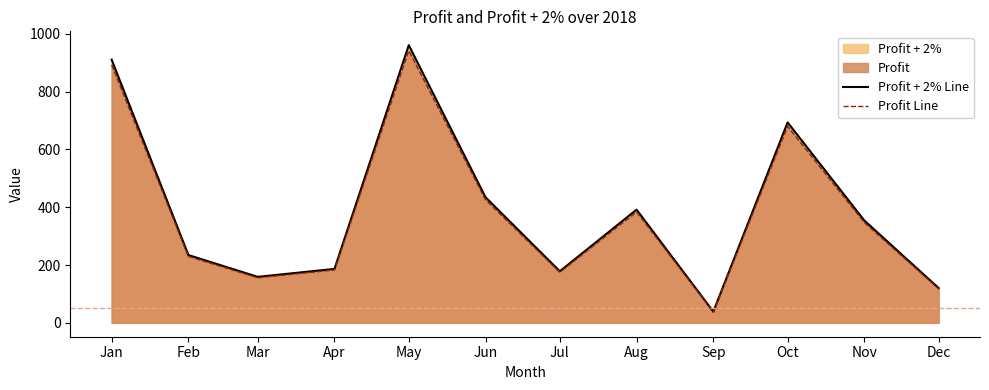

The value of Profit + 2% Line at Apr is 186.7. True or false?

True